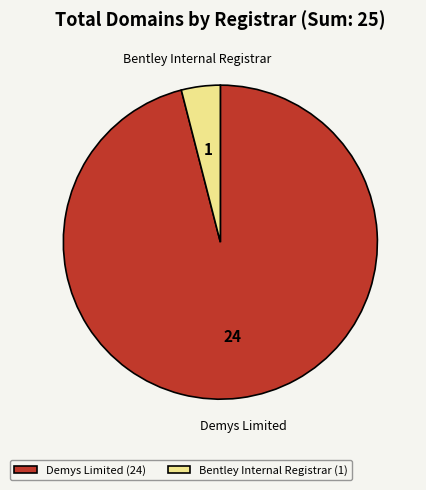

Which slice represents more than half of the pie?

Demys Limited